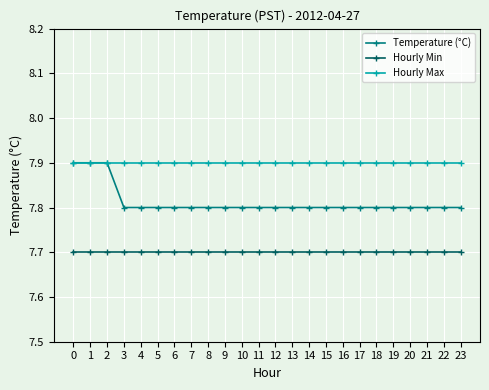

What is the total value across all series at 15?

23.4